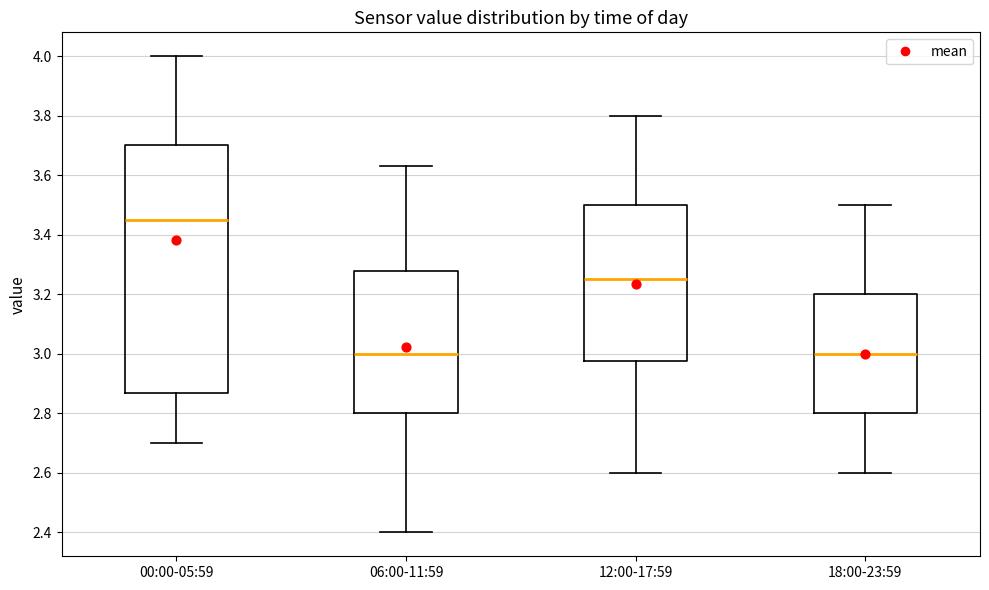

Reading left to right, read every box against the y-axis: the position of its median line, the range the box covers, and the ends of its whiskers. The values are not printed on the chart, so give them approximately, as read against the axis.

00:00-05:59: median 3.46, box 2.88 to 3.70, whiskers 2.70 to 4.00
06:00-11:59: median 3.00, box 2.80 to 3.28, whiskers 2.40 to 3.64
12:00-17:59: median 3.26, box 2.98 to 3.50, whiskers 2.60 to 3.80
18:00-23:59: median 3.00, box 2.80 to 3.20, whiskers 2.60 to 3.50